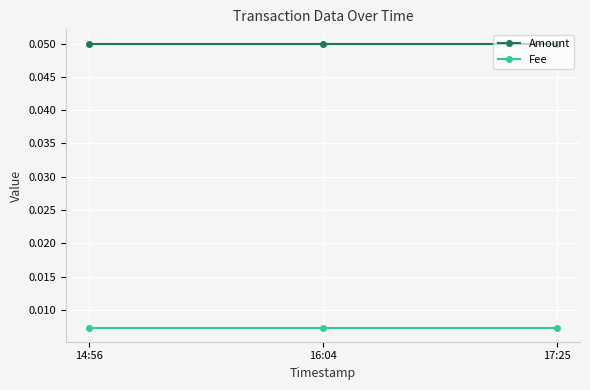

What is the label of the 2nd point from the right?

16:04